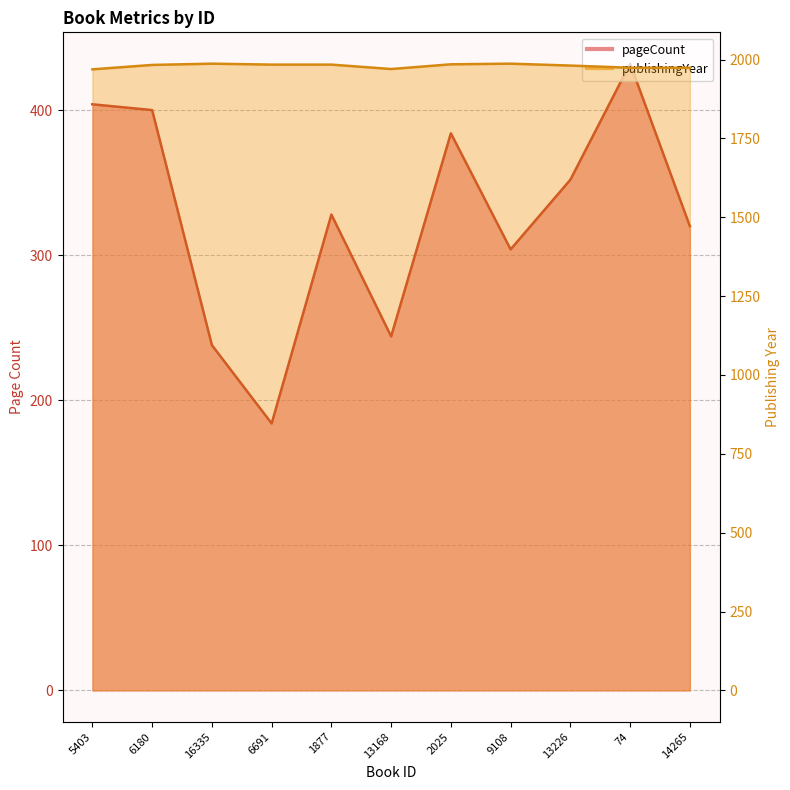

Which has a higher value, 1877 or 13226?

13226